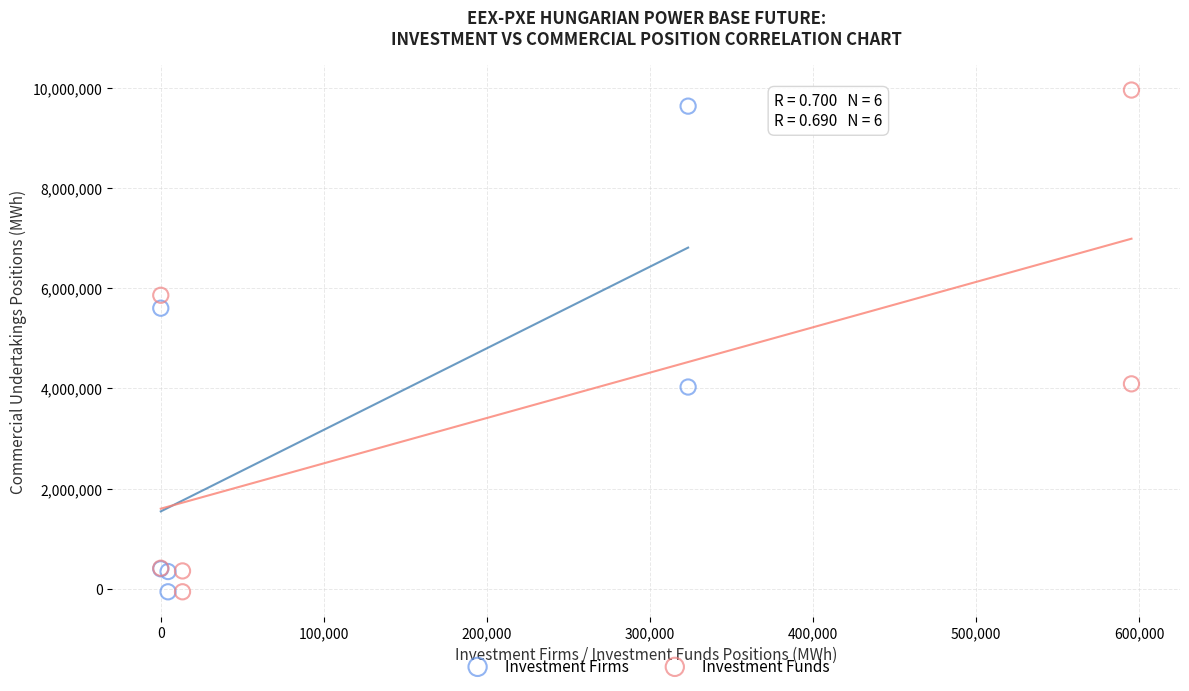

Which series has the widest spread of Y values?

Investment Funds